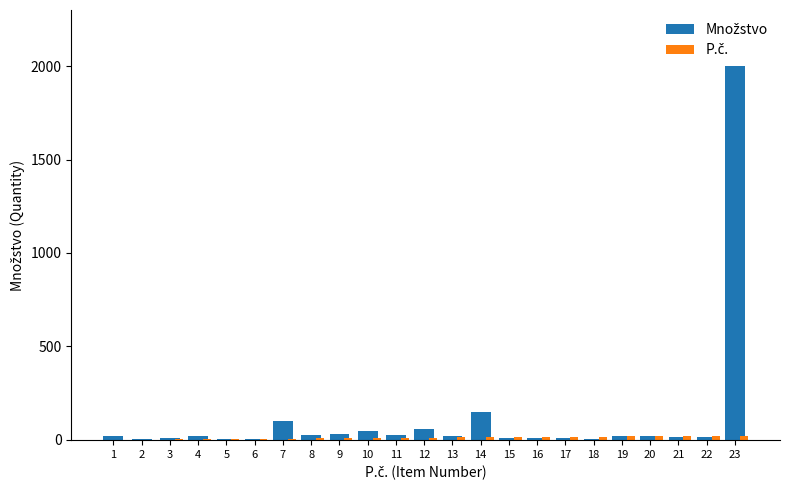

What is the greatest value displayed?

2000